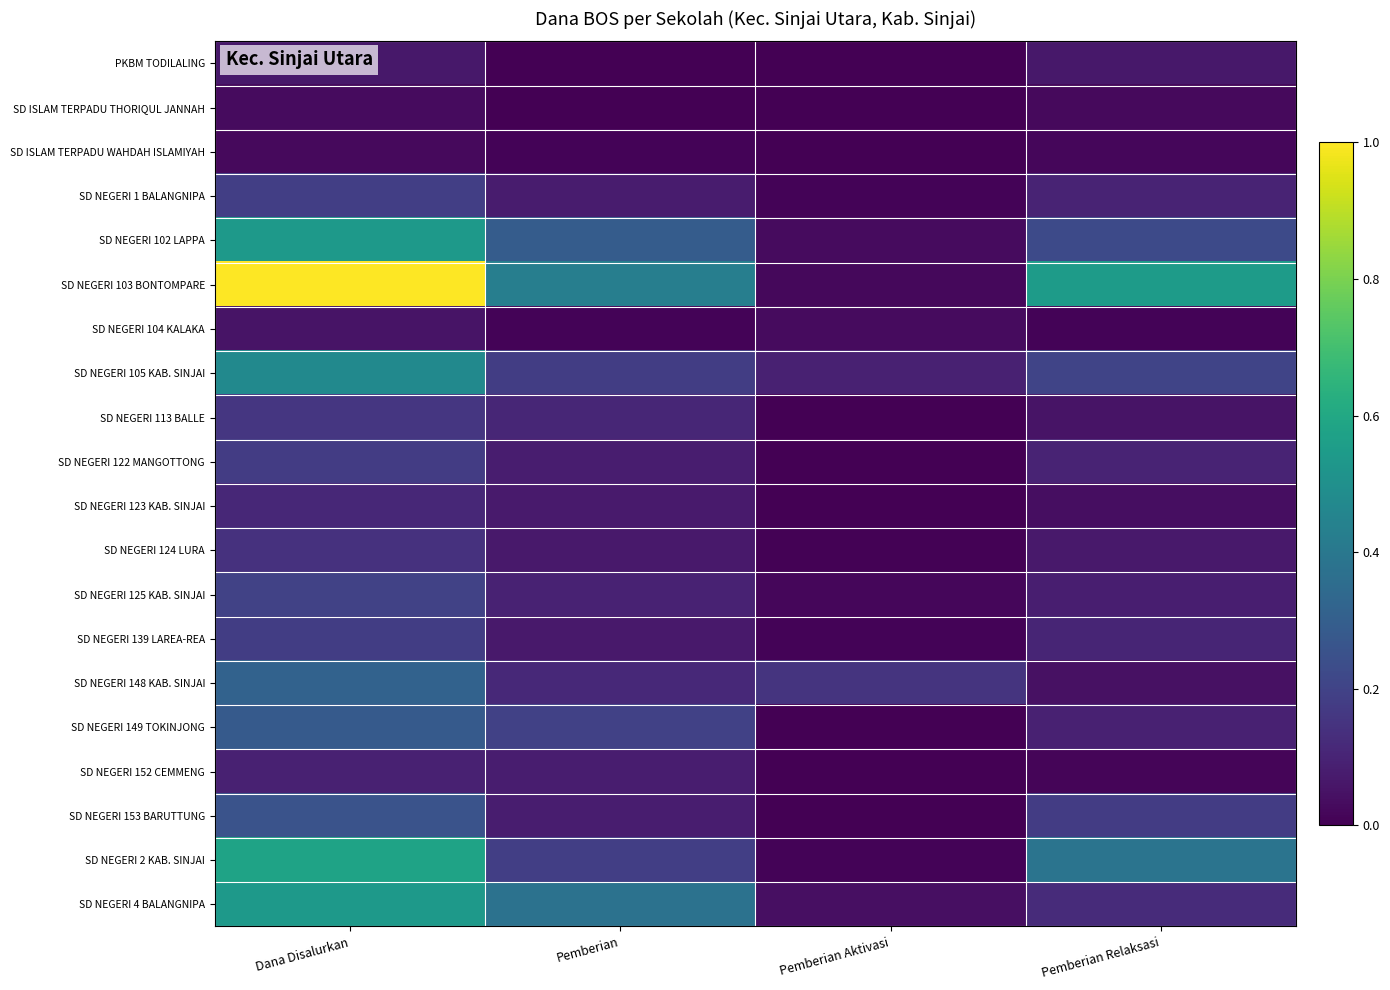

What is the total value across all series at Dana Disalurkan?

5.4